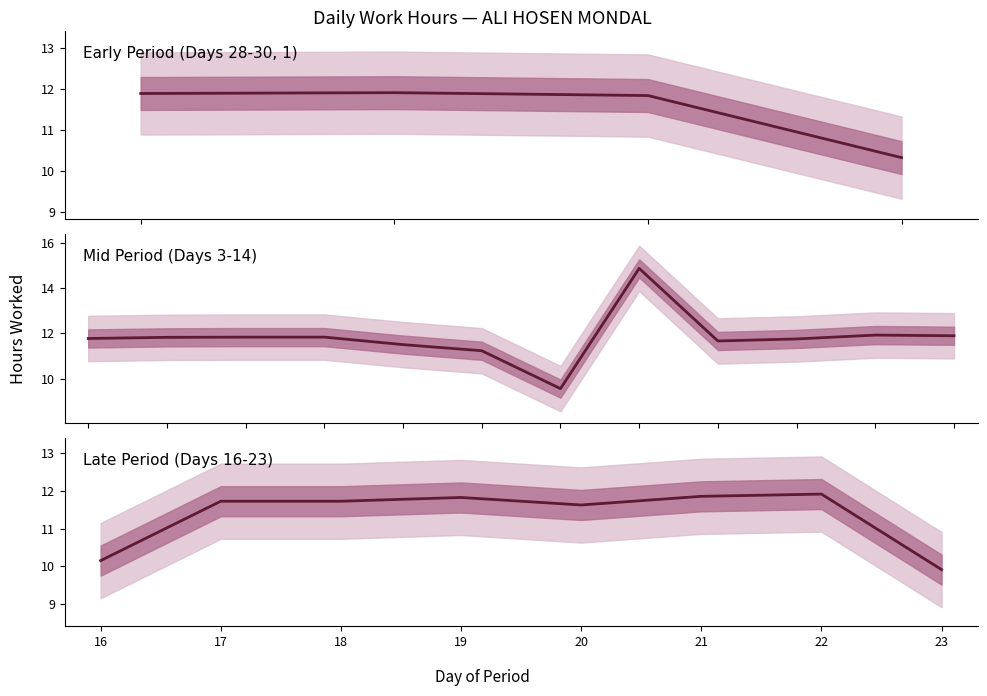

Is it true that the value at 20 is 3.6?

False